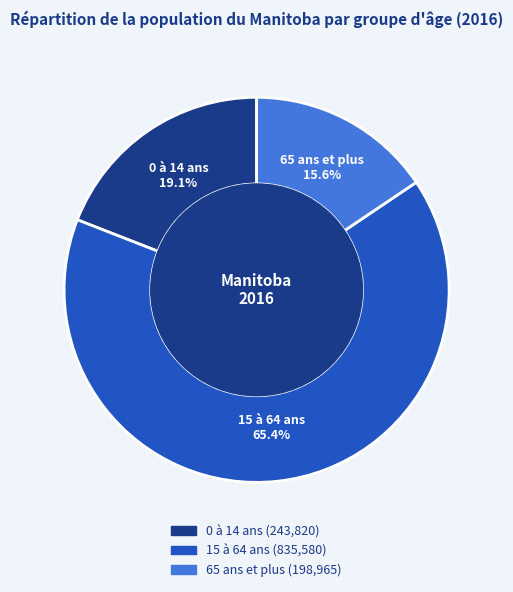

Is the sum of 15 à 64 ans and 65 ans et plus greater than half?

Yes